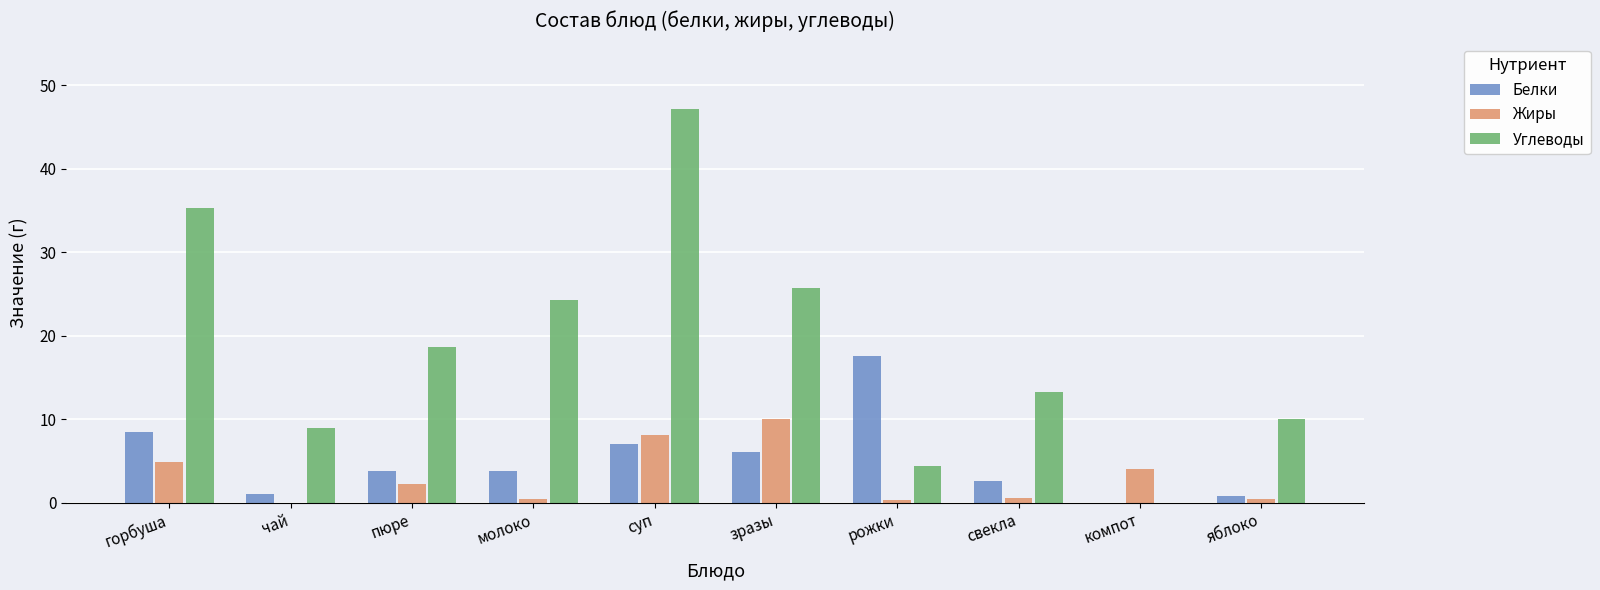

Which series has the widest spread of values?

Углеводы